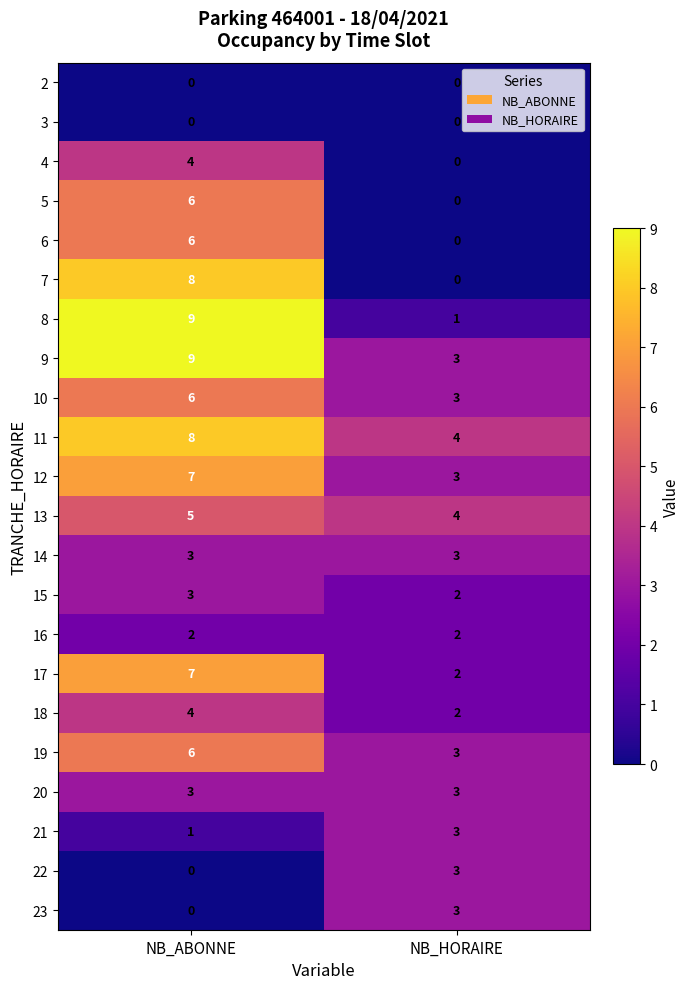

List the labels in order of 19 value, smallest first.

NB_HORAIRE, NB_ABONNE